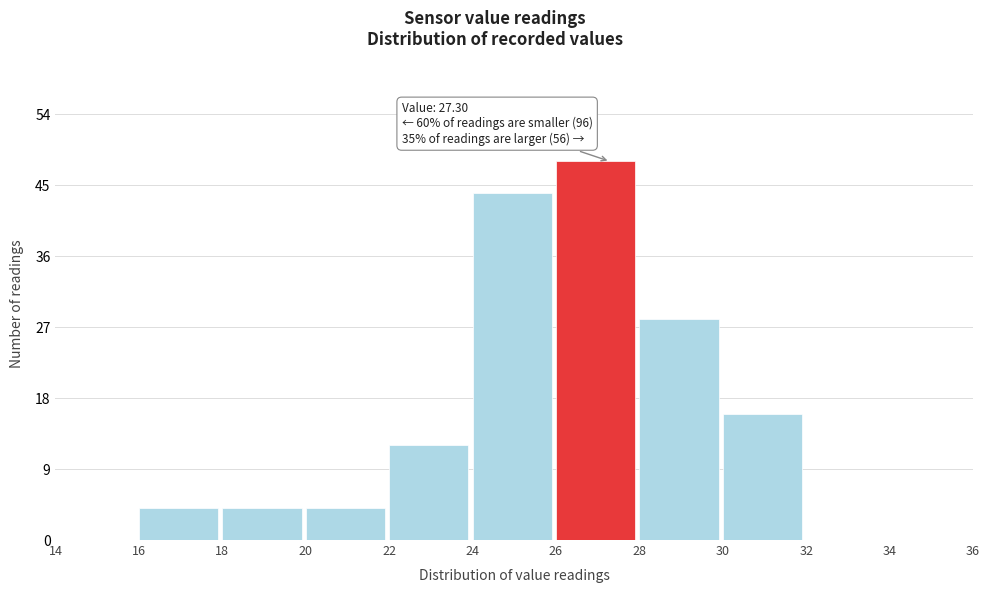

Which range on the x-axis has the tallest bar?

26 to 28